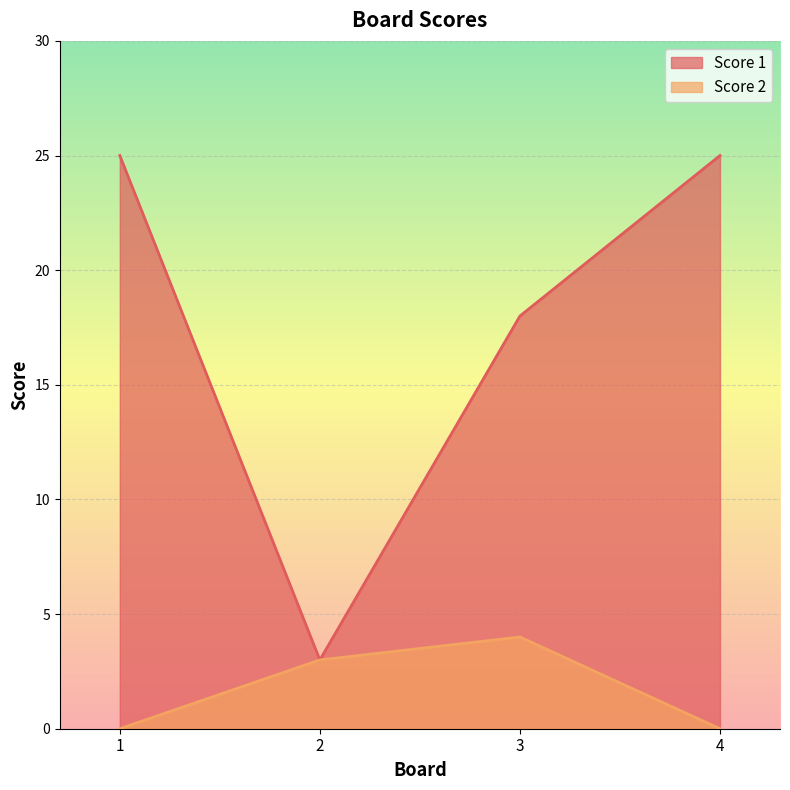

How many lines are shown in the chart?

2